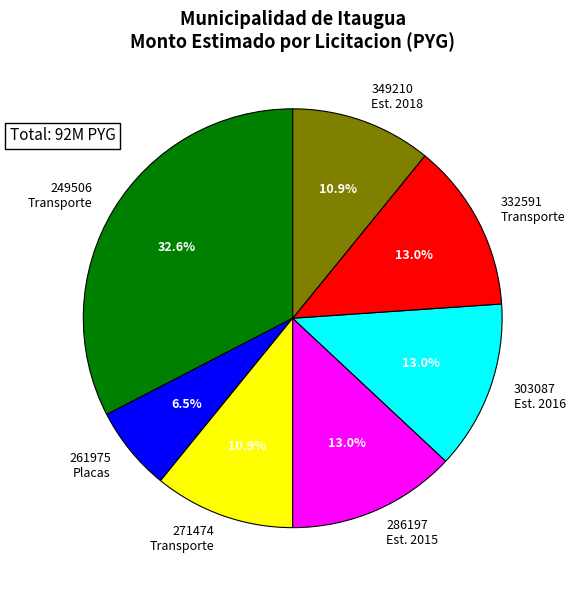

What is the ratio of the value at 271474 Transporte to the value at 349210 Est. 2018?

1.0